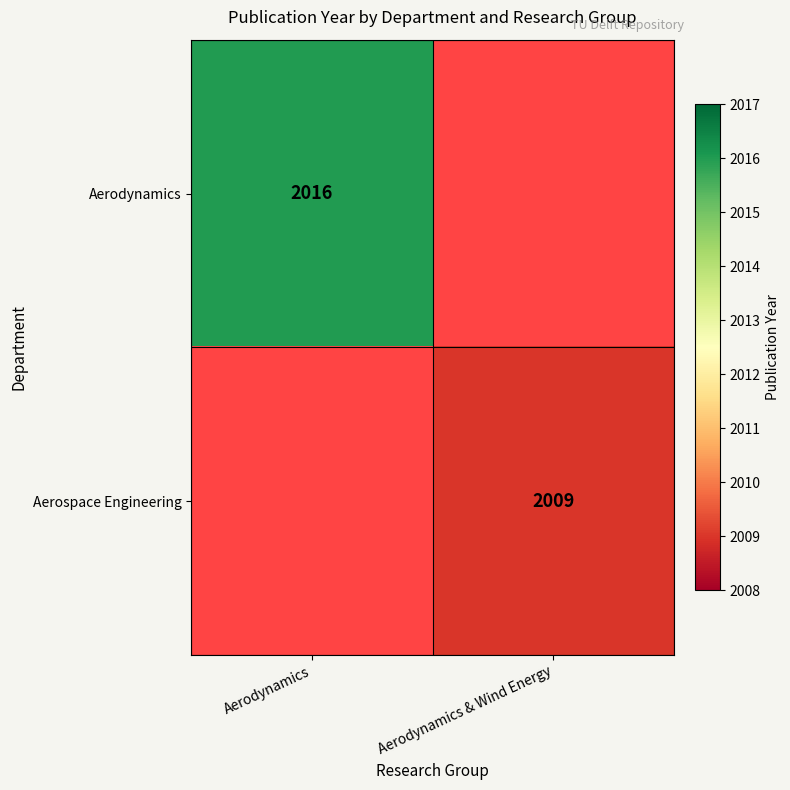

Which category has the highest value across all series?

Aerodynamics